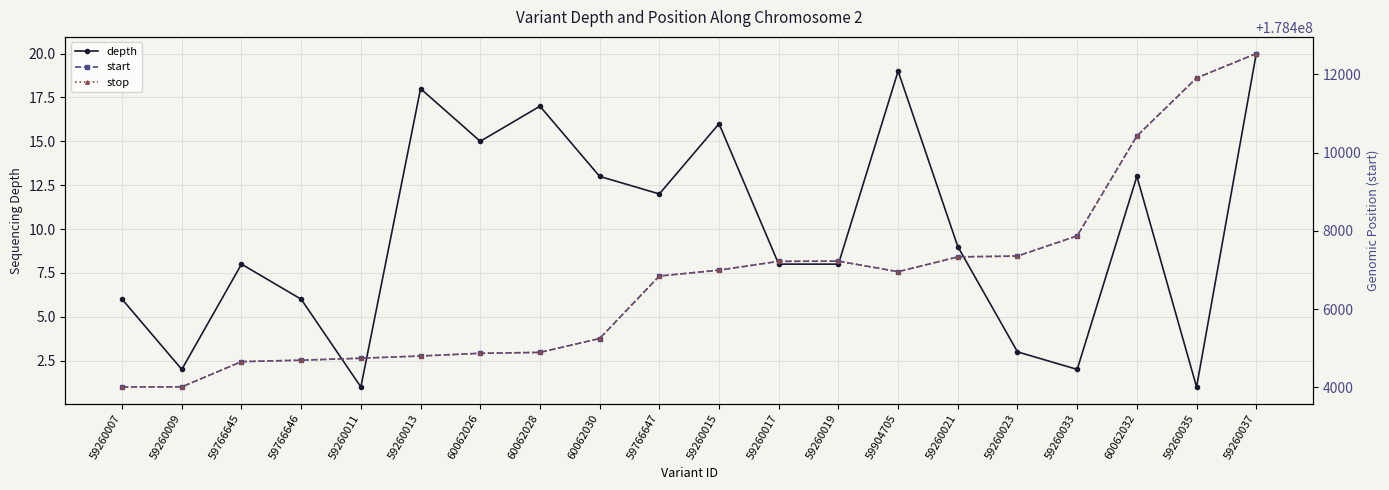

Which has a higher value, 59766646 or 60062028?

60062028